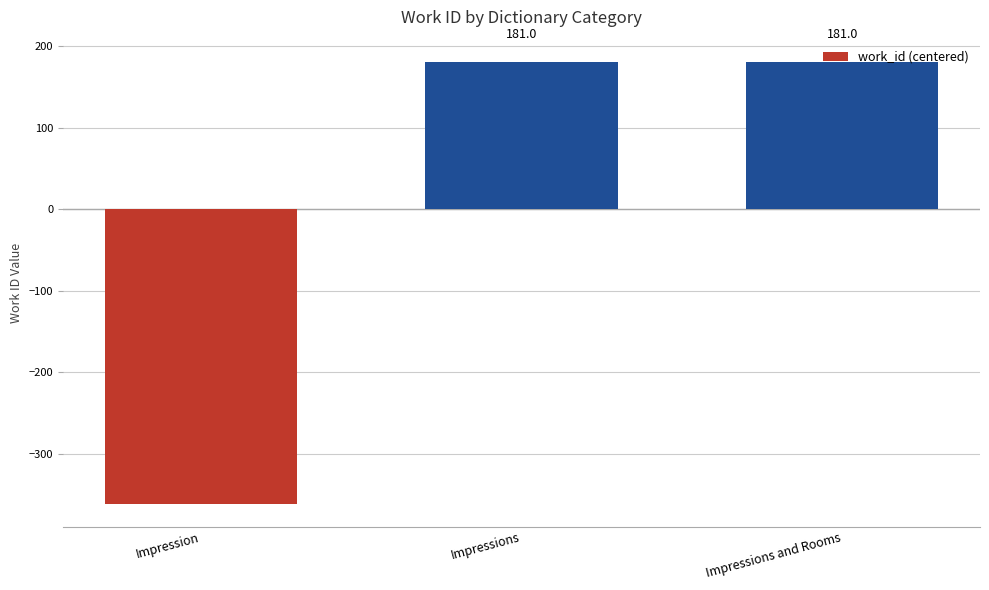

At which category does the chart reach its minimum across all series?

Impression